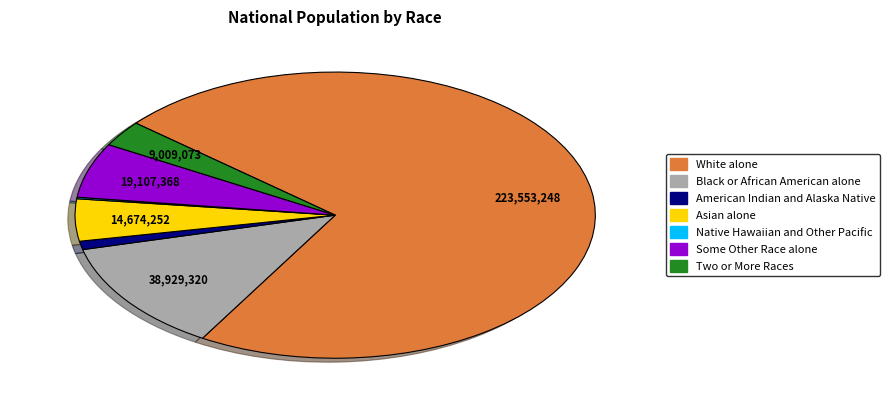

True or false: Black or African American alone accounts for 5% of the total.

False